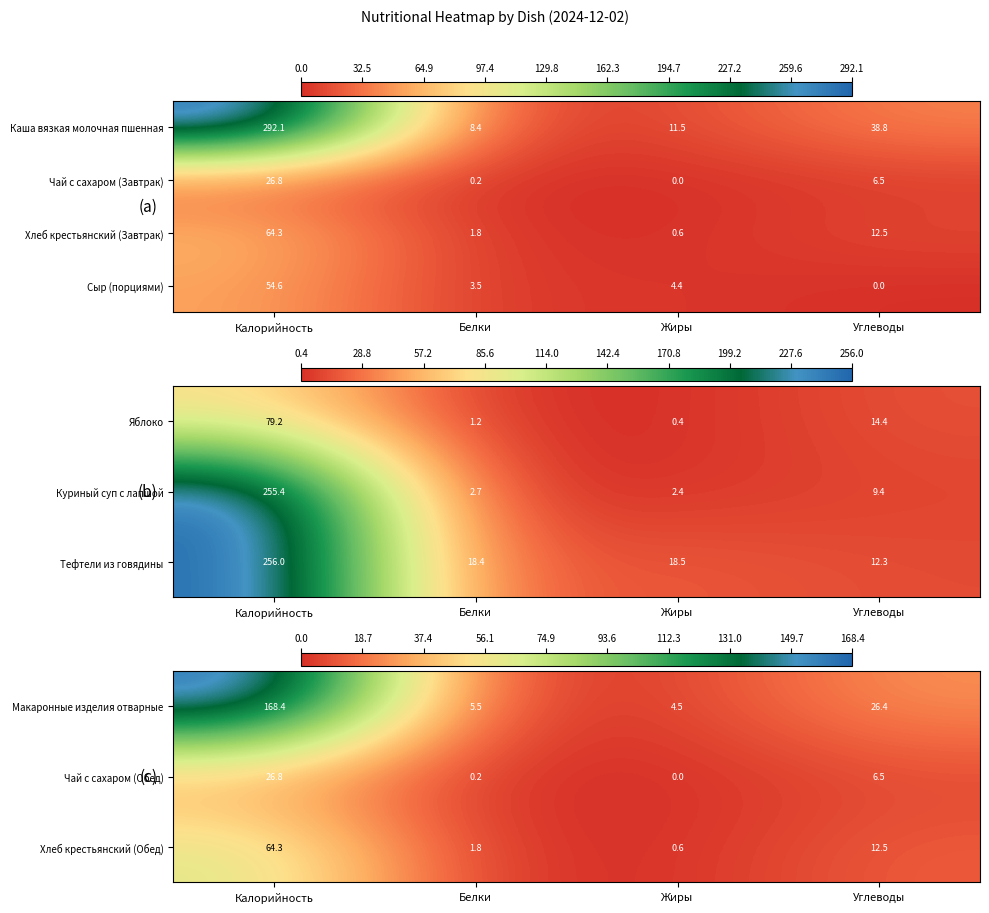

What is the difference between the Макаронные изделия отварные values at Жиры and Калорийность?

163.9